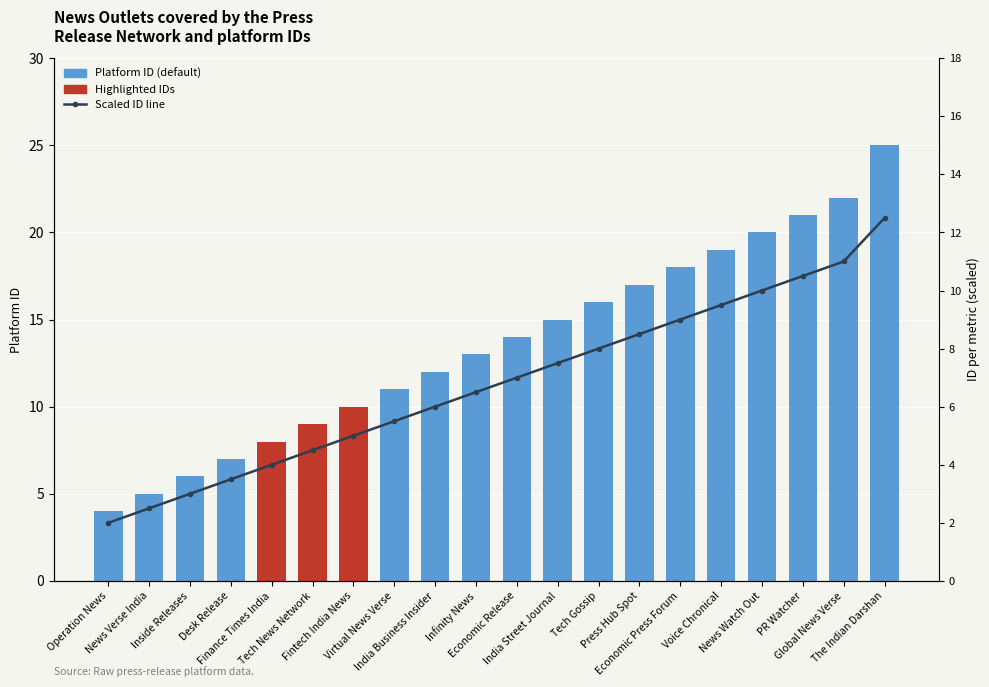

Reading left to right, transcribe all the data shown in this chart.

Platform ID: 4.0	5.0	6.0	7.0	8.0	9.0	10.0	11.0	12.0	13.0	14.0	15.0	16.0	17.0	18.0	19.0	20.0	21.0	22.0	25.0
Scaled ID line: 2.0	2.5	3.0	3.5	4.0	4.5	5.0	5.5	6.0	6.5	7.0	7.5	8.0	8.5	9.0	9.5	10.0	10.5	11.0	12.5